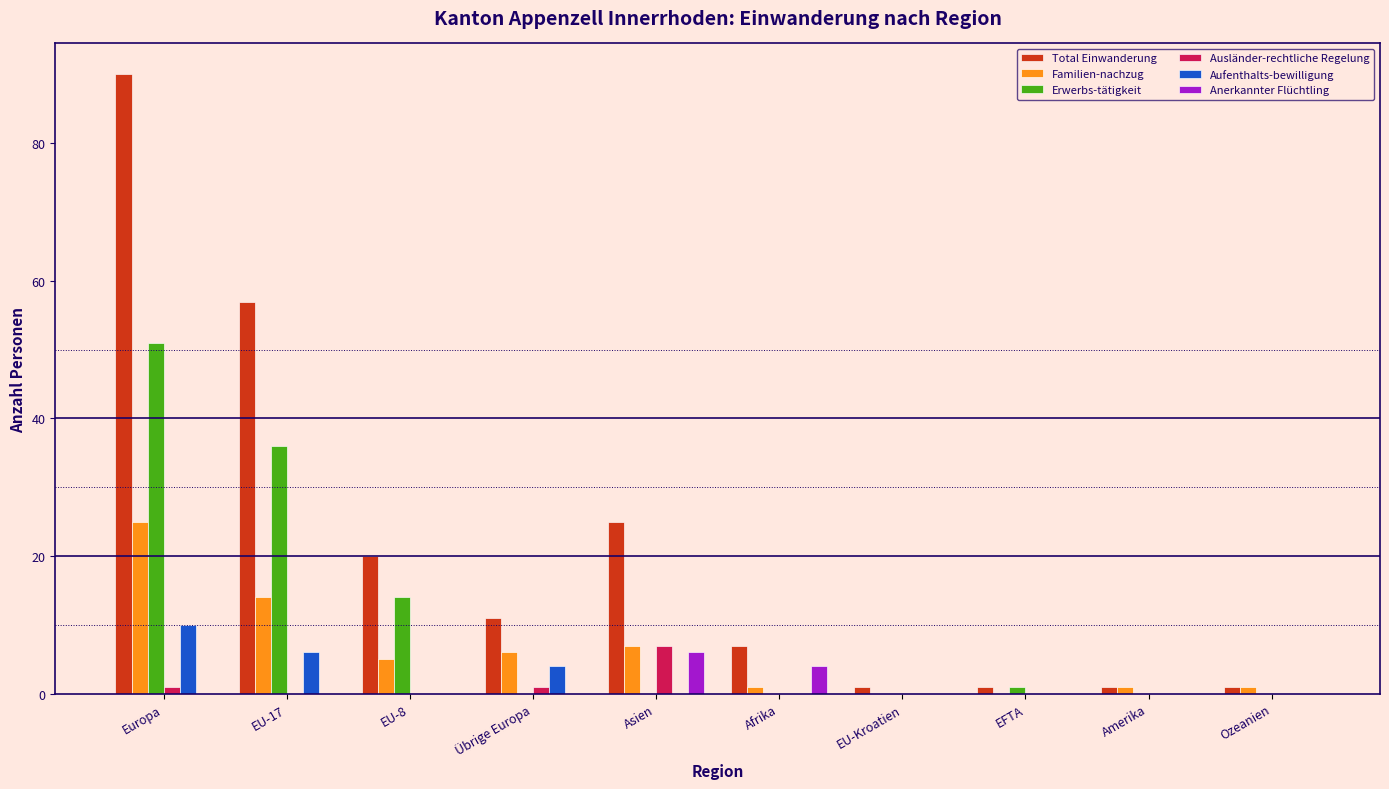

How many groups of bars are there?

10